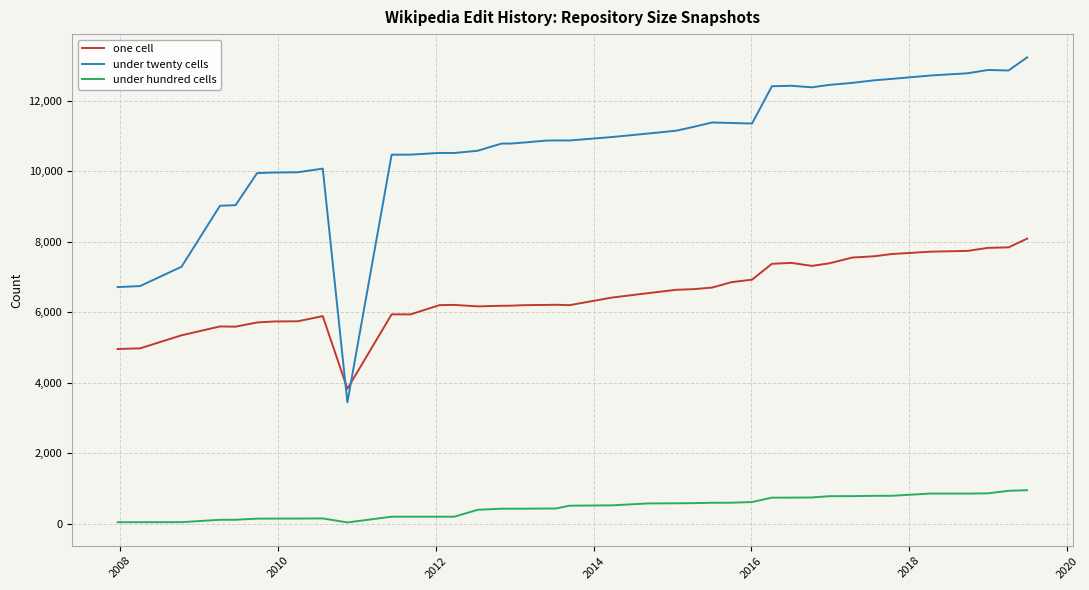

True or false: one cell and under hundred cells cross at least once.

False